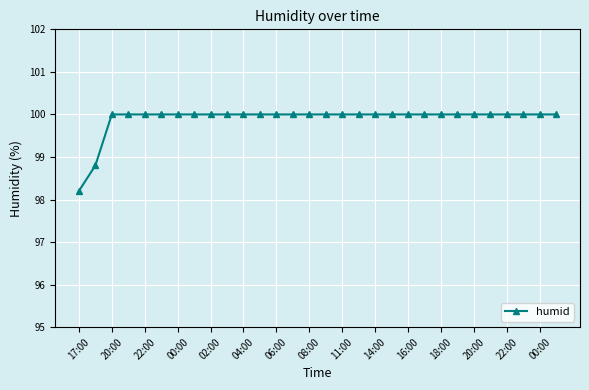

What is the maximum value shown in the chart?

100.0